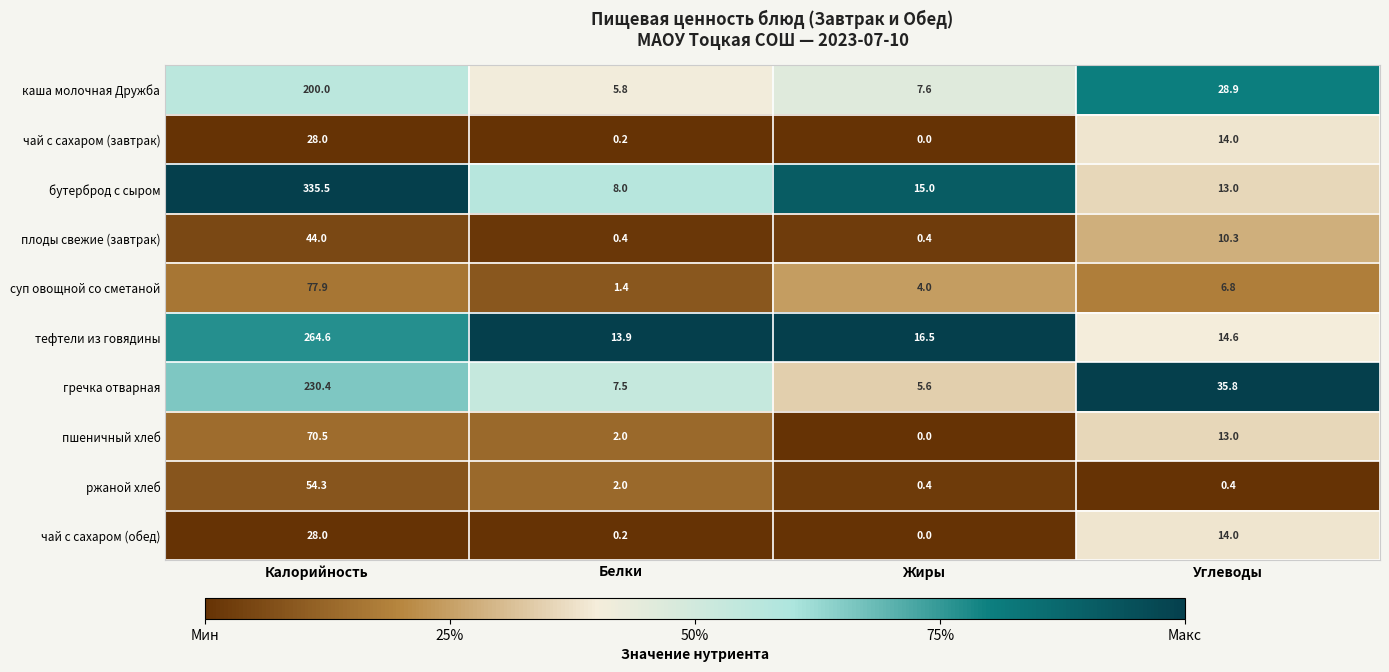

Rank the categories by тефтели из говядины value from lowest to highest.

Белки, Углеводы, Жиры, Калорийность